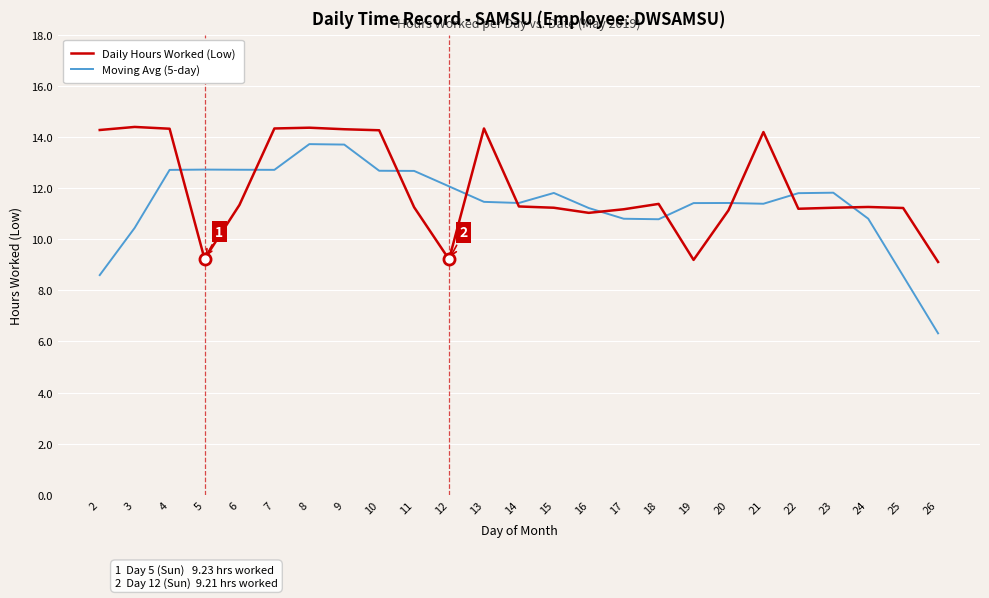

List the series in order of their overall mean, highest first.

Daily Hours Worked (Low), Moving Avg (5-day)